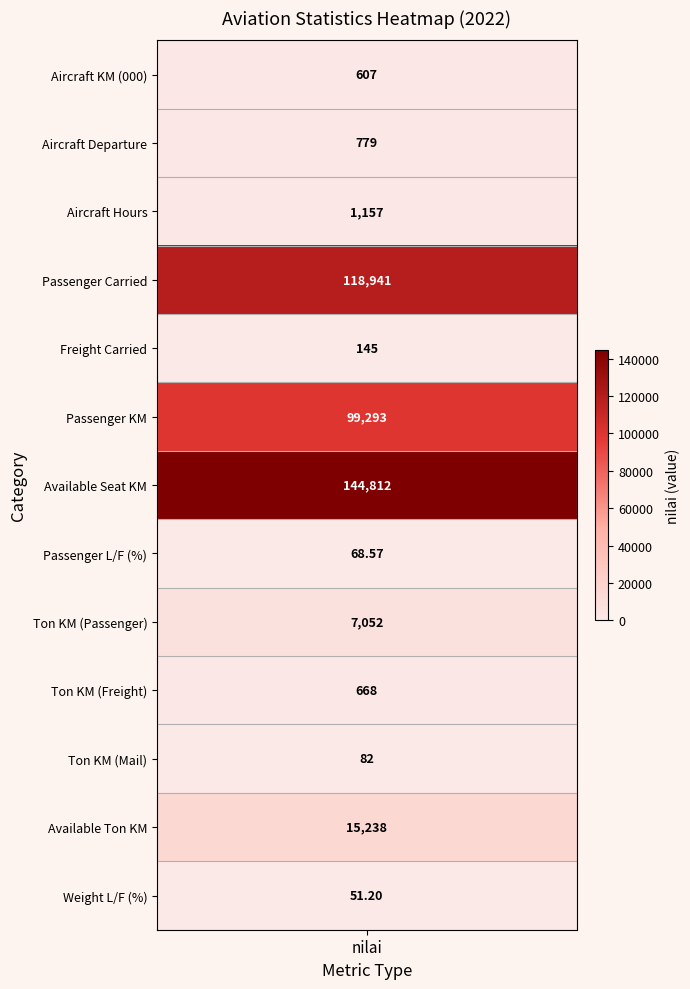

How many positive values does the Weight L/F (%) series have?

1